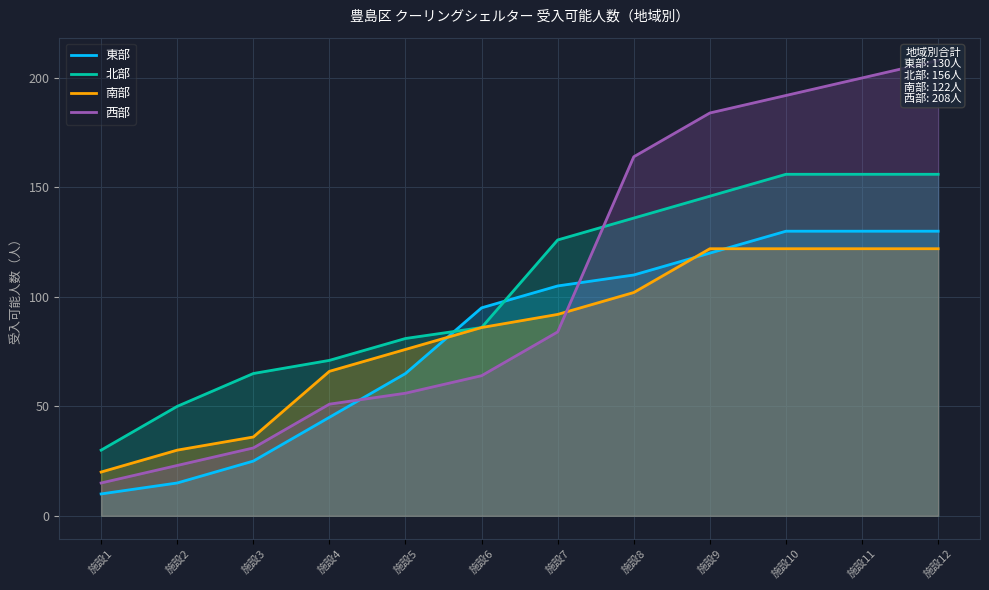

Reading left to right, what are all the values shown in this chart?

東部: 施設1=10	施設2=15	施設3=25	施設4=45	施設5=65	施設6=95	施設7=105	施設8=110	施設9=120	施設10=130	施設11=130	施設12=130
北部: 施設1=30	施設2=50	施設3=65	施設4=71	施設5=81	施設6=86	施設7=126	施設8=136	施設9=146	施設10=156	施設11=156	施設12=156
南部: 施設1=20	施設2=30	施設3=36	施設4=66	施設5=76	施設6=86	施設7=92	施設8=102	施設9=122	施設10=122	施設11=122	施設12=122
西部: 施設1=15	施設2=23	施設3=31	施設4=51	施設5=56	施設6=64	施設7=84	施設8=164	施設9=184	施設10=192	施設11=200	施設12=208